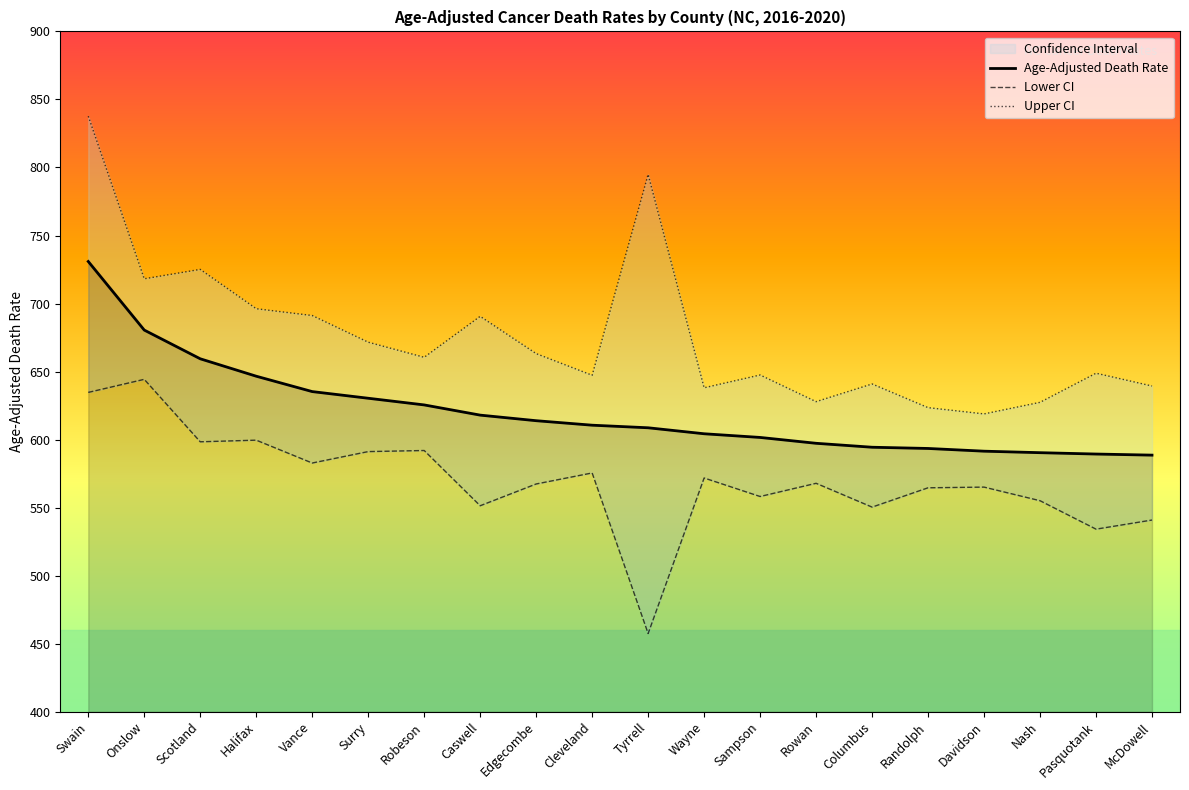

Which has a higher value, Onslow or Columbus?

Onslow